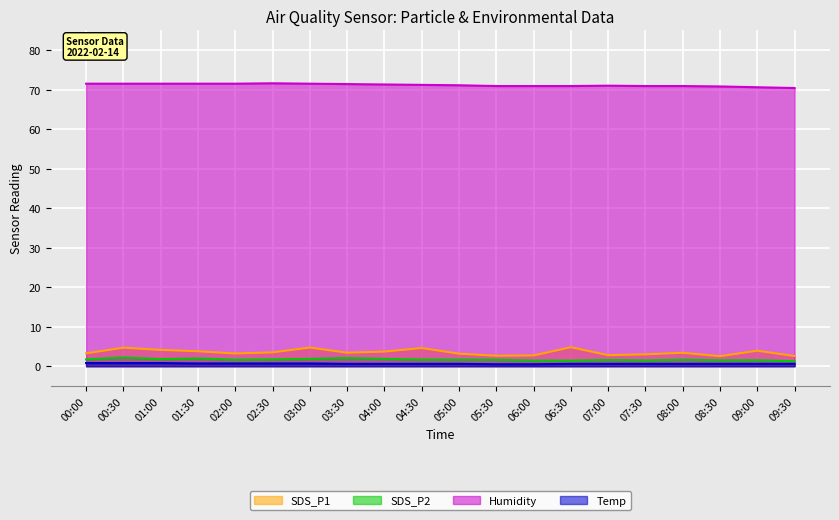

The value of Humidity at 09:00 is 116.7. True or false?

False